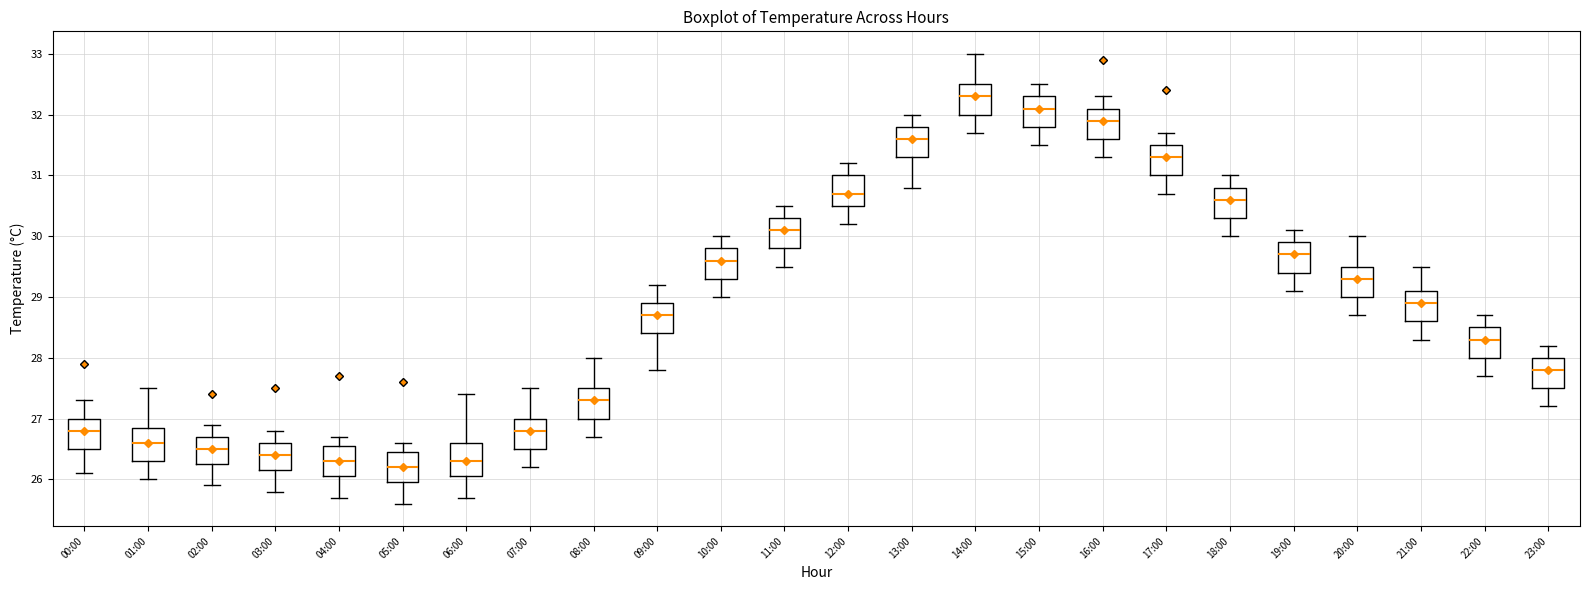

Reading left to right, read every box against the y-axis: the position of its median line, the range the box covers, and the ends of its whiskers. The values are not printed on the chart, so give them approximately, as read against the axis.

00:00: median 26.8, box 26.5 to 27.0, whiskers 26.1 to 27.3
01:00: median 26.6, box 26.3 to 26.9, whiskers 26.0 to 27.5
02:00: median 26.5, box 26.3 to 26.7, whiskers 25.9 to 26.9
03:00: median 26.4, box 26.2 to 26.6, whiskers 25.8 to 26.8
04:00: median 26.3, box 26.1 to 26.6, whiskers 25.7 to 26.7
05:00: median 26.2, box 26.0 to 26.5, whiskers 25.6 to 26.6
06:00: median 26.3, box 26.1 to 26.6, whiskers 25.7 to 27.4
07:00: median 26.8, box 26.5 to 27.0, whiskers 26.2 to 27.5
08:00: median 27.3, box 27.0 to 27.5, whiskers 26.7 to 28.0
09:00: median 28.7, box 28.4 to 28.9, whiskers 27.8 to 29.2
10:00: median 29.6, box 29.3 to 29.8, whiskers 29.0 to 30.0
11:00: median 30.1, box 29.8 to 30.3, whiskers 29.5 to 30.5
12:00: median 30.7, box 30.5 to 31.0, whiskers 30.2 to 31.2
13:00: median 31.6, box 31.3 to 31.8, whiskers 30.8 to 32.0
14:00: median 32.3, box 32.0 to 32.5, whiskers 31.7 to 33.0
15:00: median 32.1, box 31.8 to 32.3, whiskers 31.5 to 32.5
16:00: median 31.9, box 31.6 to 32.1, whiskers 31.3 to 32.3
17:00: median 31.3, box 31.0 to 31.5, whiskers 30.7 to 31.7
18:00: median 30.6, box 30.3 to 30.8, whiskers 30.0 to 31.0
19:00: median 29.7, box 29.4 to 29.9, whiskers 29.1 to 30.1
20:00: median 29.3, box 29.0 to 29.5, whiskers 28.7 to 30.0
21:00: median 28.9, box 28.6 to 29.1, whiskers 28.3 to 29.5
22:00: median 28.3, box 28.0 to 28.5, whiskers 27.7 to 28.7
23:00: median 27.8, box 27.5 to 28.0, whiskers 27.2 to 28.2